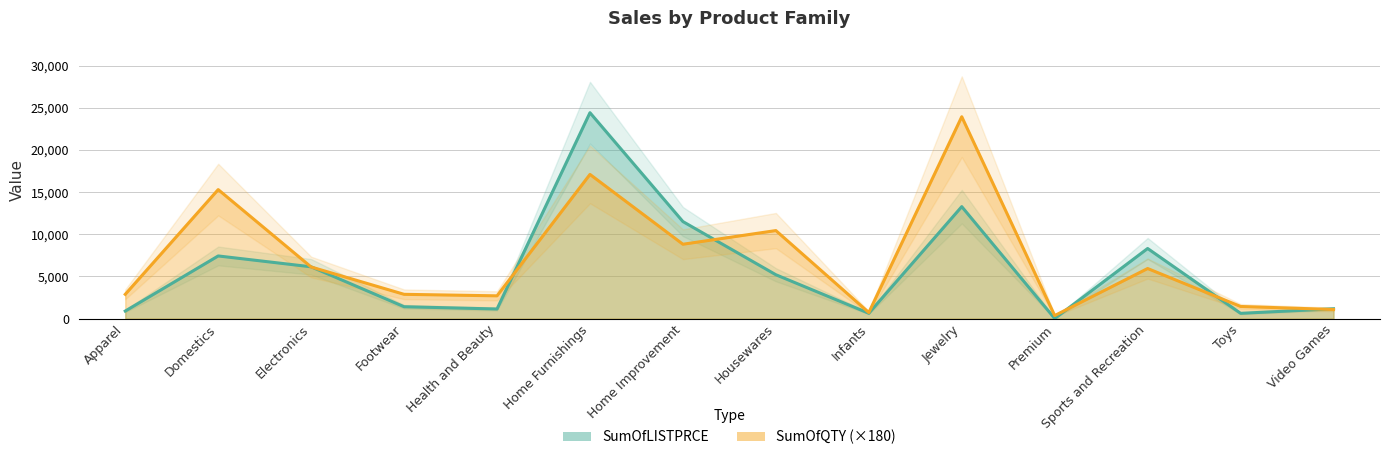

At which category is the sum across all series the highest?

Home Furnishings